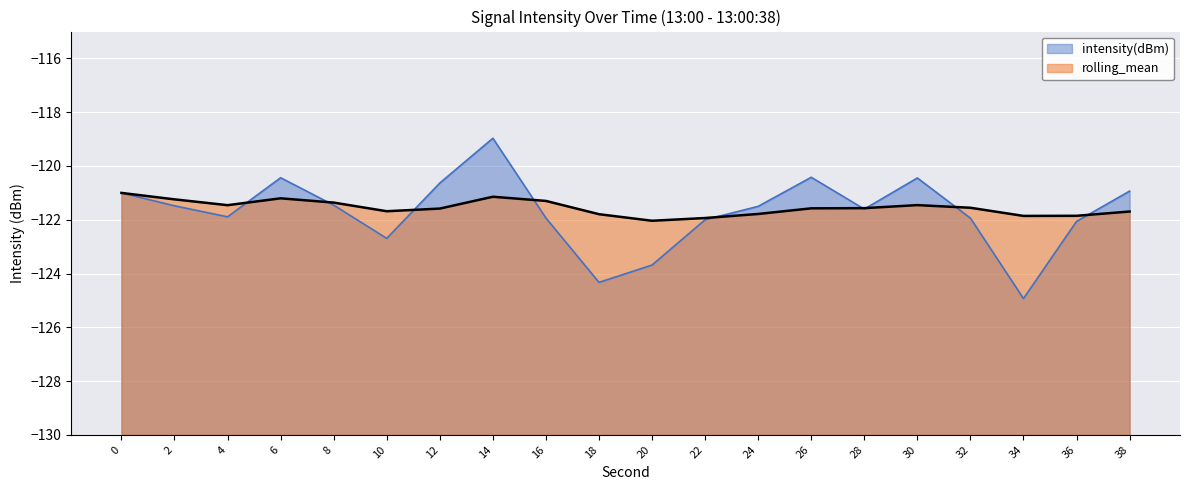

Which series has the widest spread of values?

intensity(dBm)